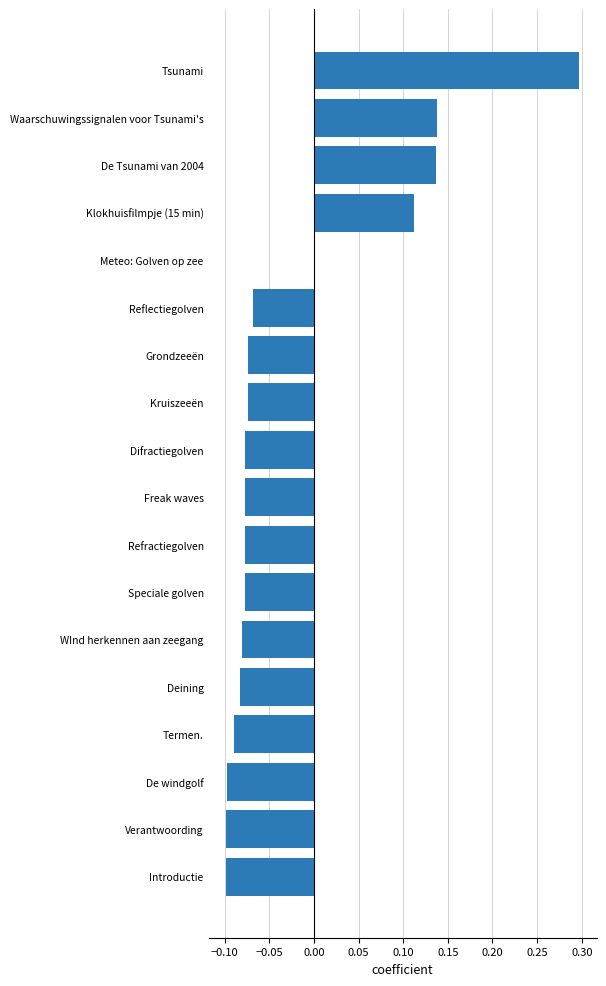

Are the bars horizontal?

Yes